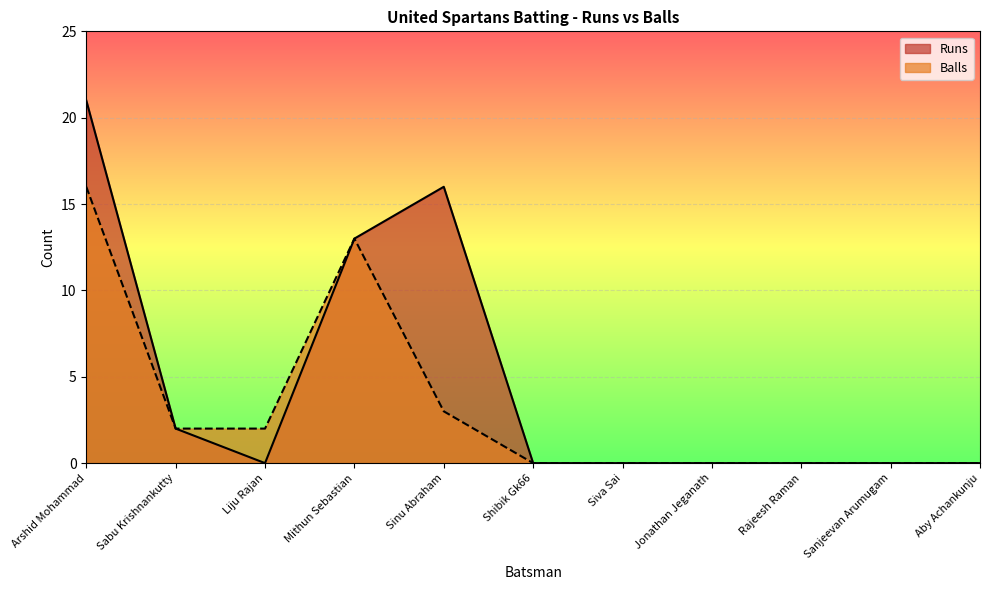

How many lines are shown in the chart?

2